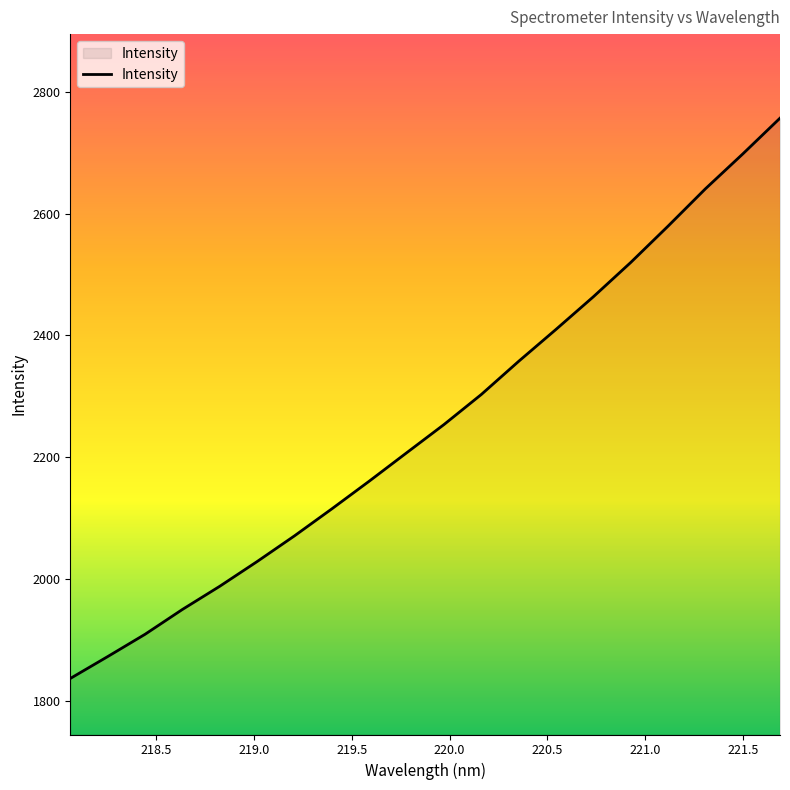

What is the minimum value shown in the chart?

1837.5